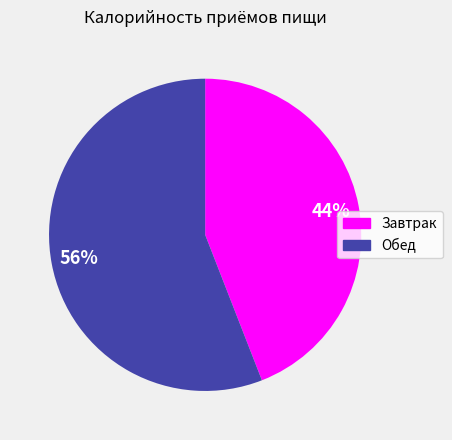

To the nearest percent, what percentage of the pie is Обед?

56%